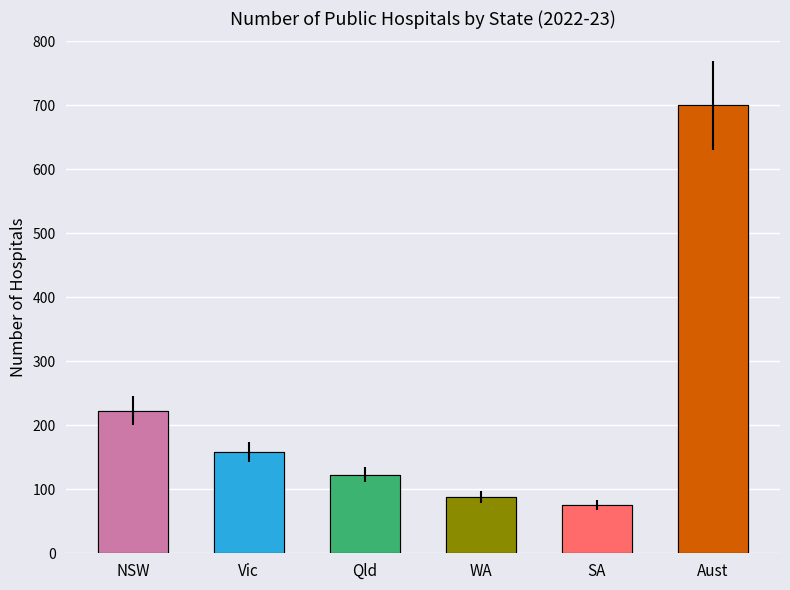

Reading left to right, transcribe all the data shown in this chart.

223	158	123	88	75	700